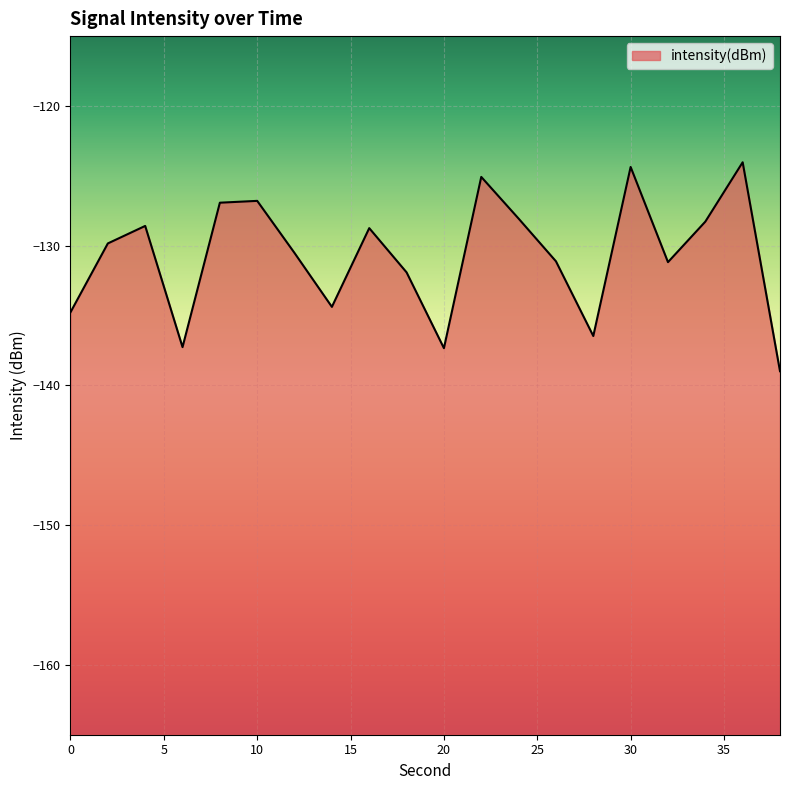

List the labels in order of value, smallest first.

38, 20, 6, 28, 0, 14, 18, 32, 26, 12, 2, 16, 4, 34, 24, 8, 10, 22, 30, 36